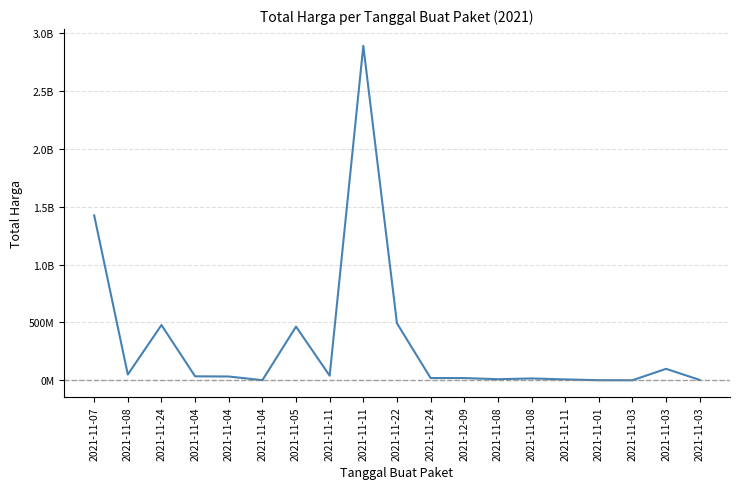

Is this an area chart (filled region under the line)?

No